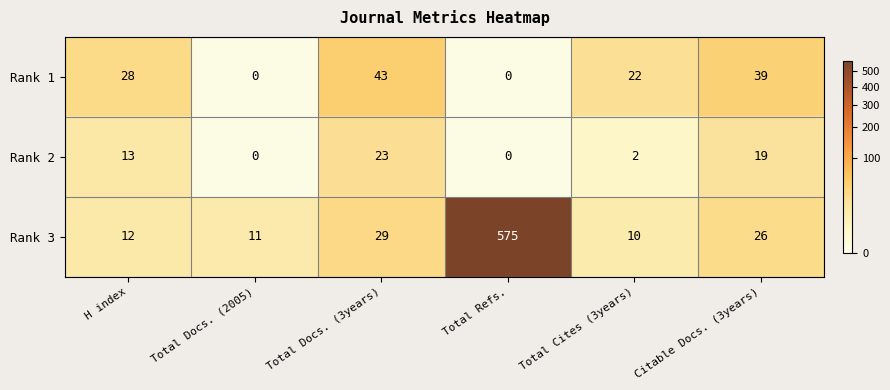

At which category is the sum across all series the highest?

Total Refs.